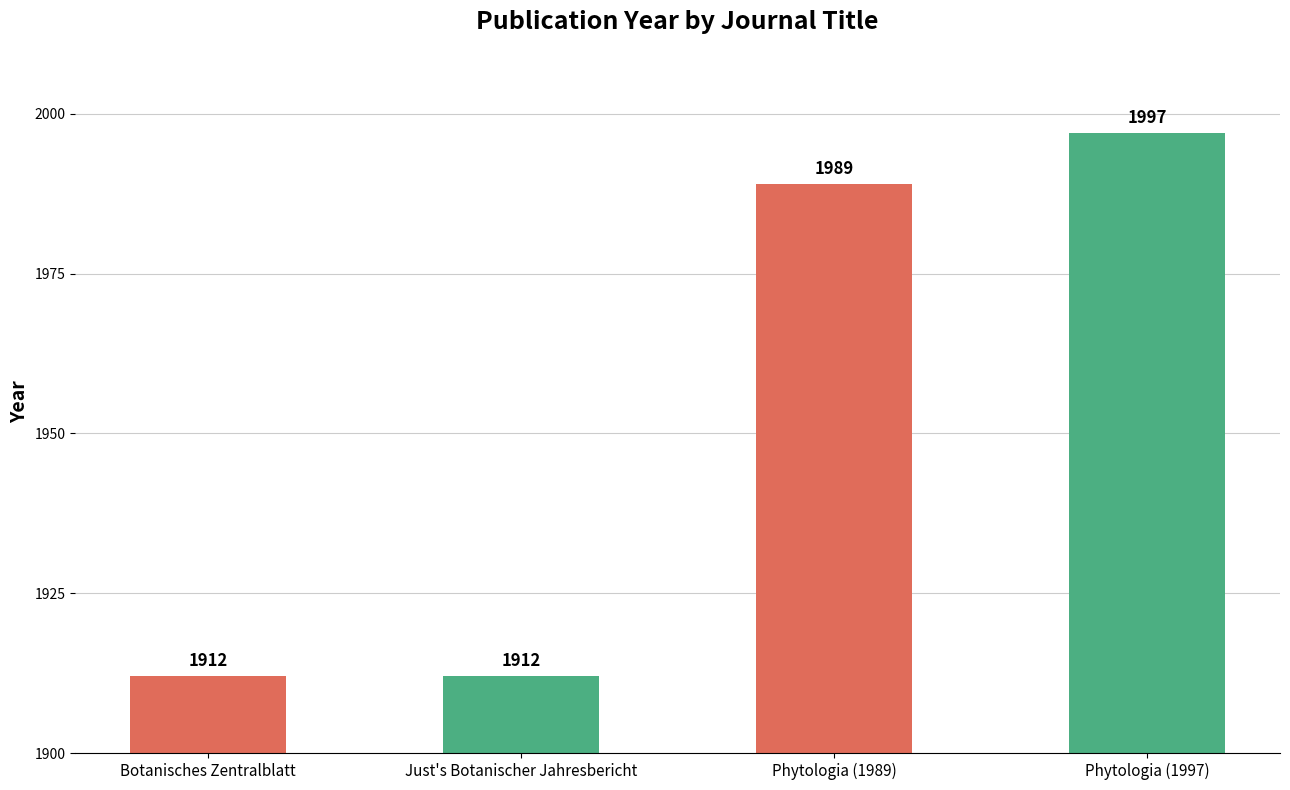

Approximately how many times larger is the value at Phytologia (1997) compared to Just's Botanischer Jahresbericht?

1.0